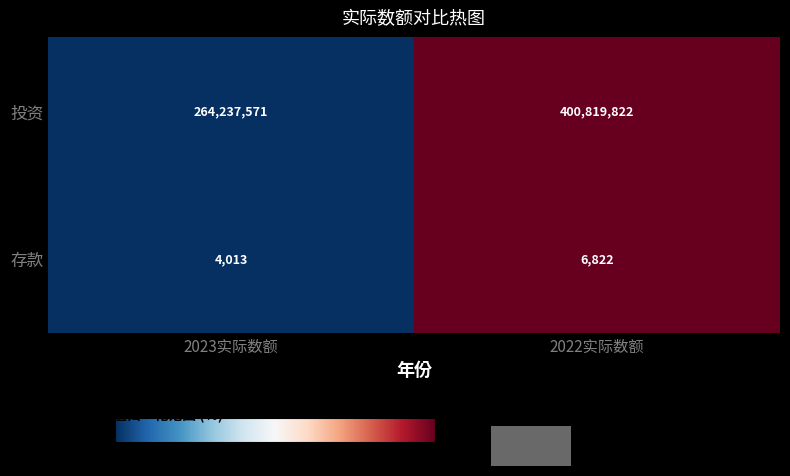

How many values in the 存款 series are below 6822?

1